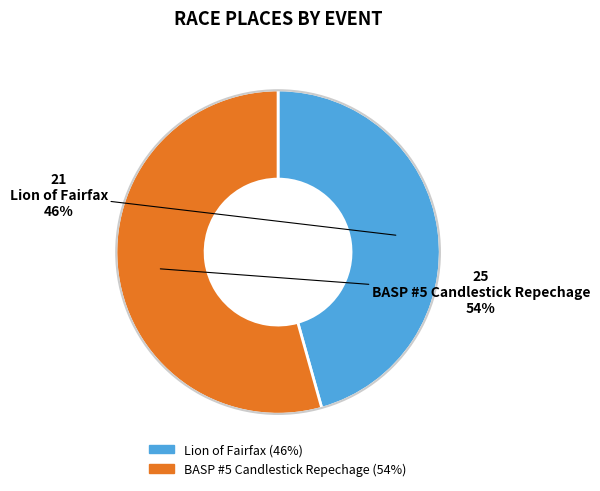

What is the majority slice?

BASP #5 Candlestick Repechage